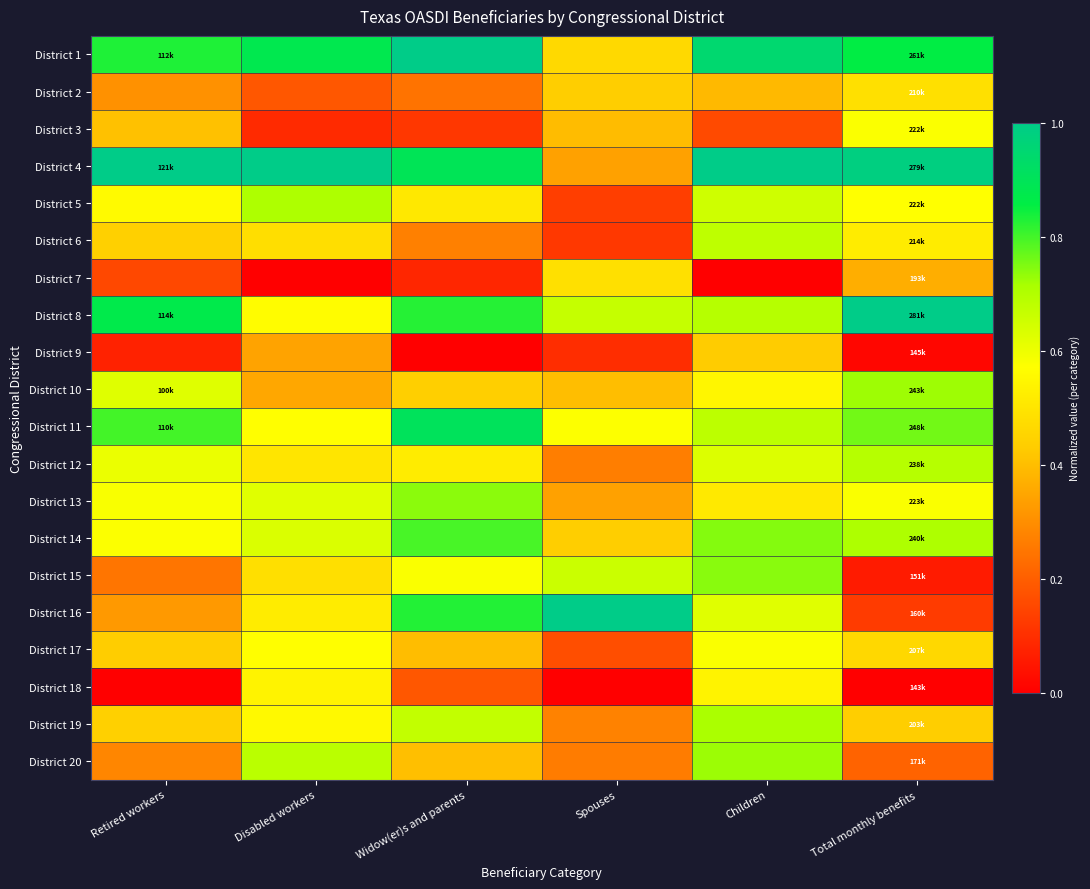

What is the spread (max minus min) of values at Total monthly benefits?

1.0